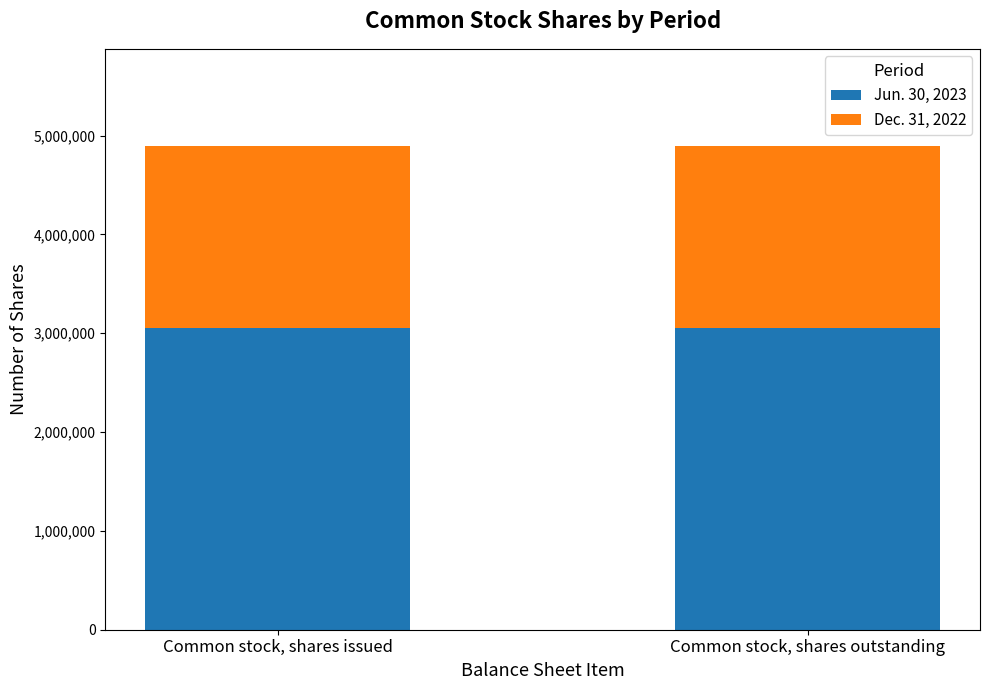

Does the chart contain stacked bars?

Yes